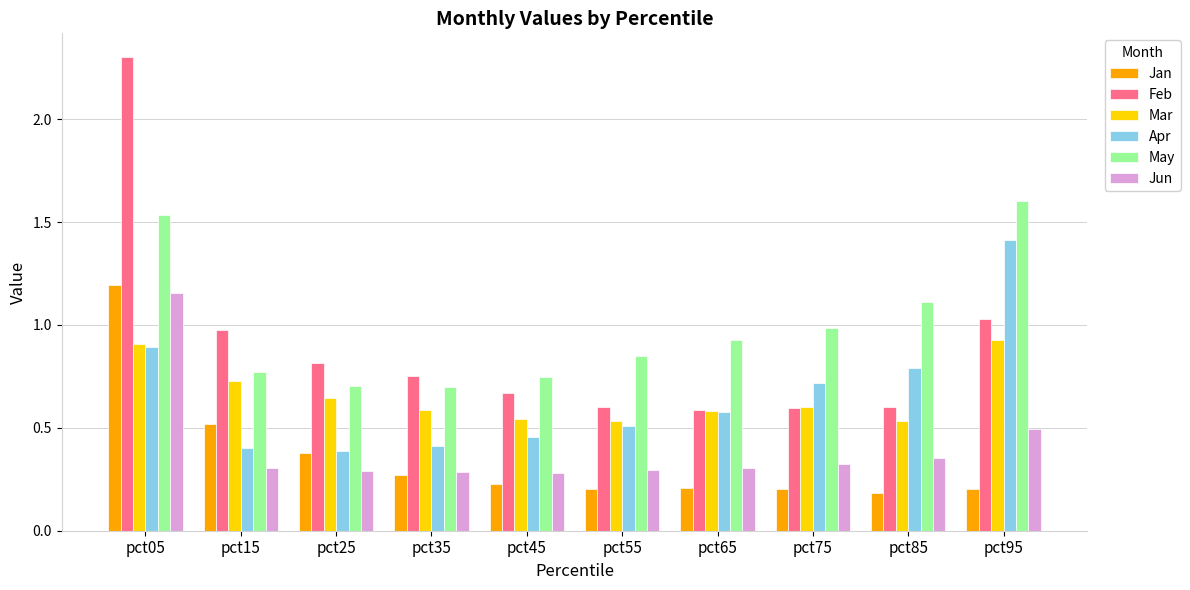

What is the sum of all Mar values?

6.6